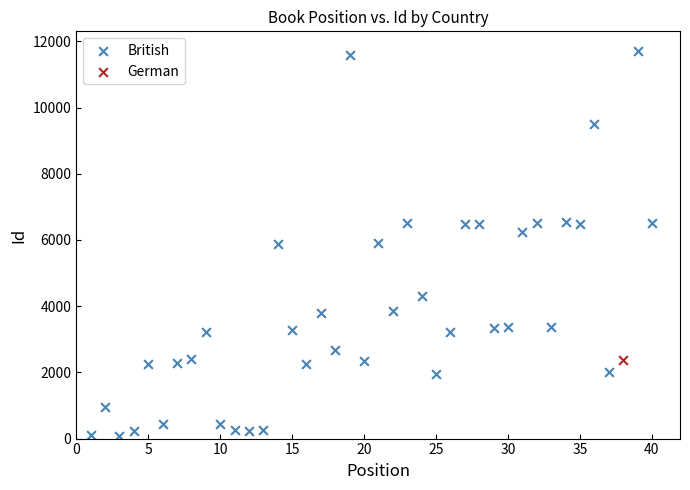

What are all the series names shown in the legend?

British, German